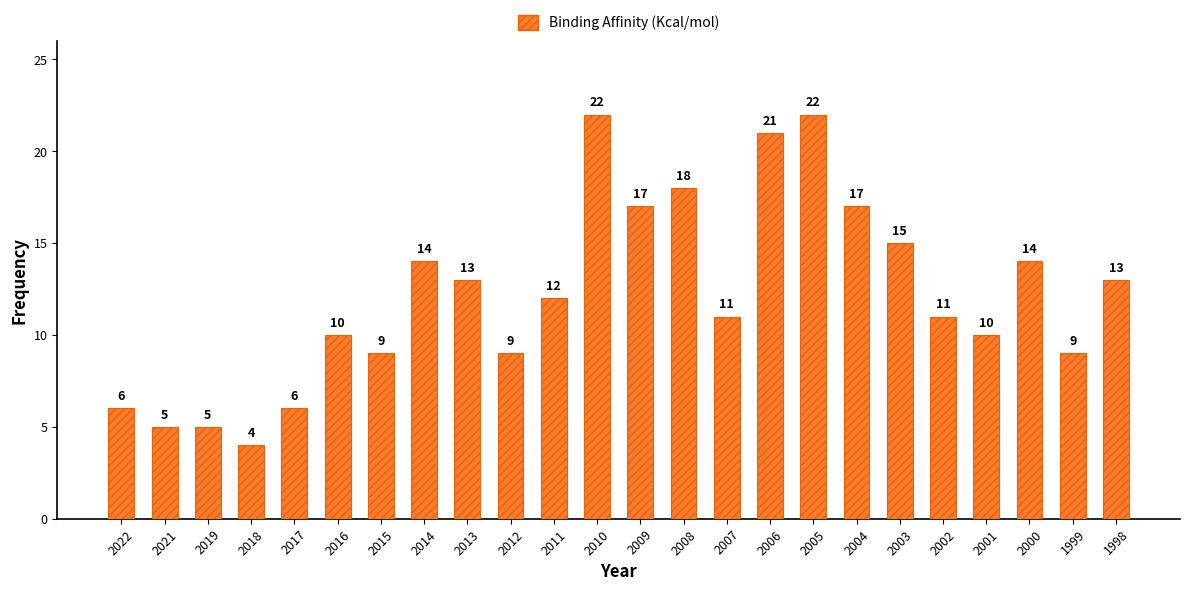

Which has a higher value, 2018 or 2001?

2001